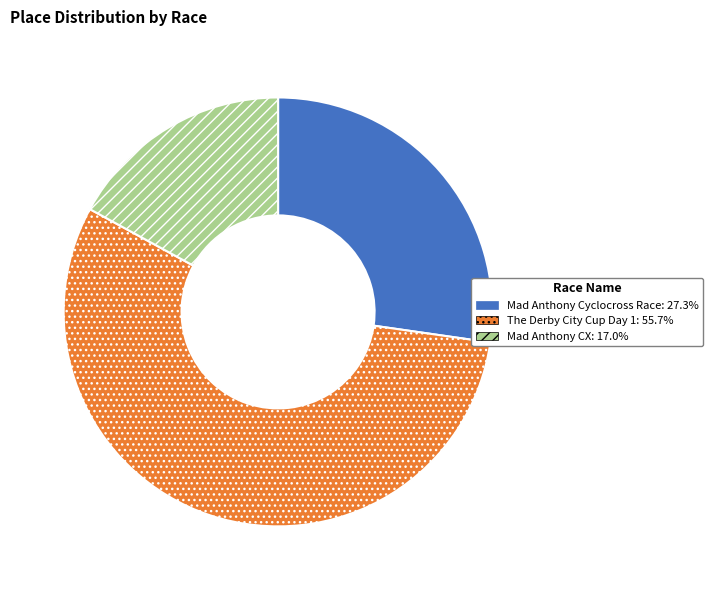

Which has a higher value, Mad Anthony CX or The Derby City Cup Day 1?

The Derby City Cup Day 1